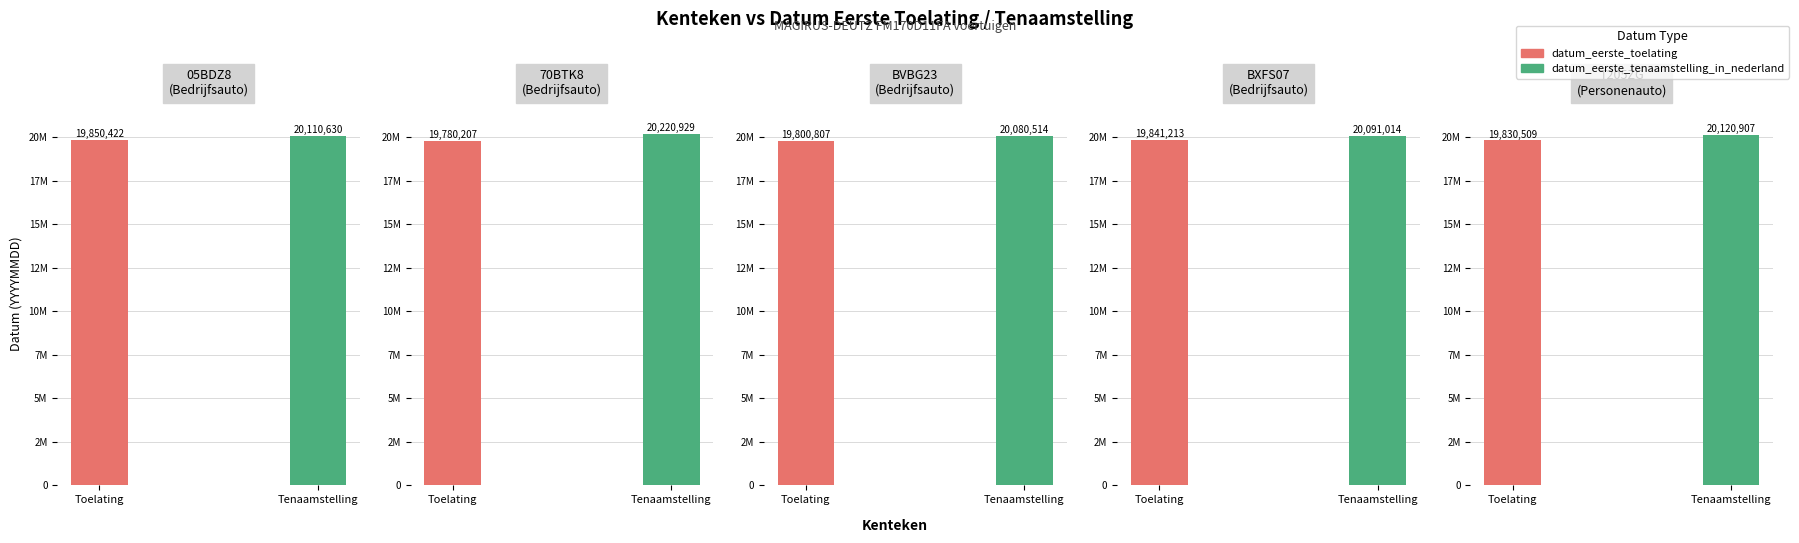

At which label is datum_eerste_toelating closest to 19815314?

BVBG23